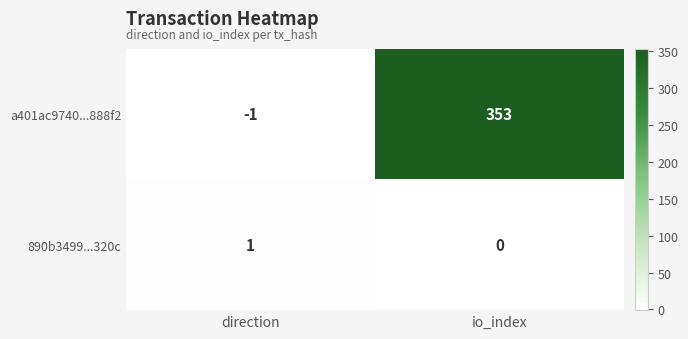

How many data points does each series have?

2